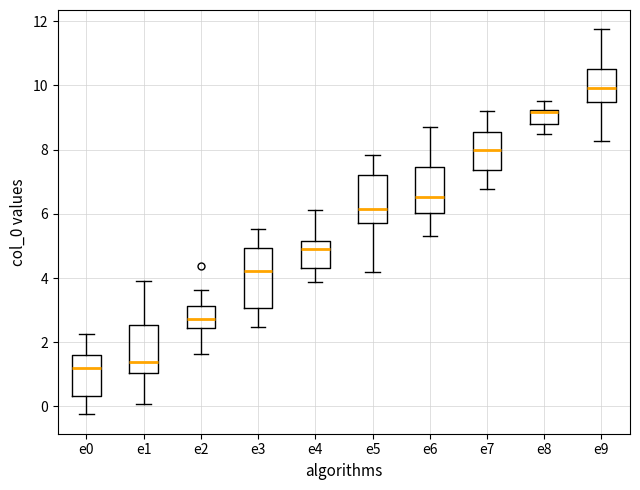

Which box has the lowest median line?

e0